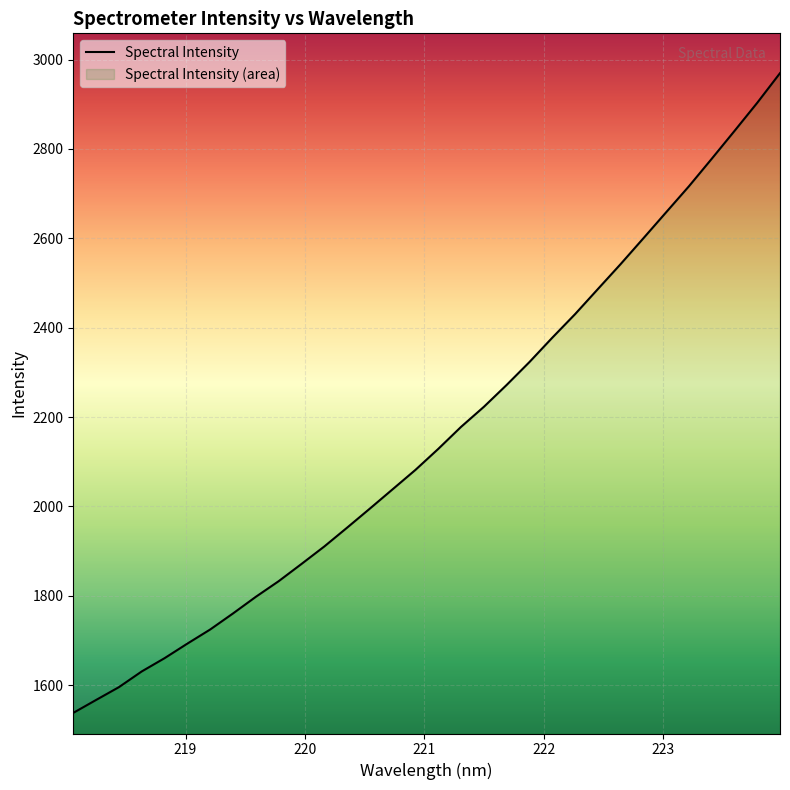

Rank the categories by value from highest to lowest.

223.9802, 223.7895, 223.5987, 223.408, 223.2172, 223.0264, 222.8355, 222.6447, 222.4538, 222.263, 222.0721, 221.8812, 221.6902, 221.4993, 221.3083, 221.1174, 220.9264, 220.7354, 220.5444, 220.3533, 220.1623, 219.9712, 219.7801, 219.589, 219.3979, 219.2067, 219.0156, 218.8244, 218.6332, 218.442, 218.2508, 218.0596